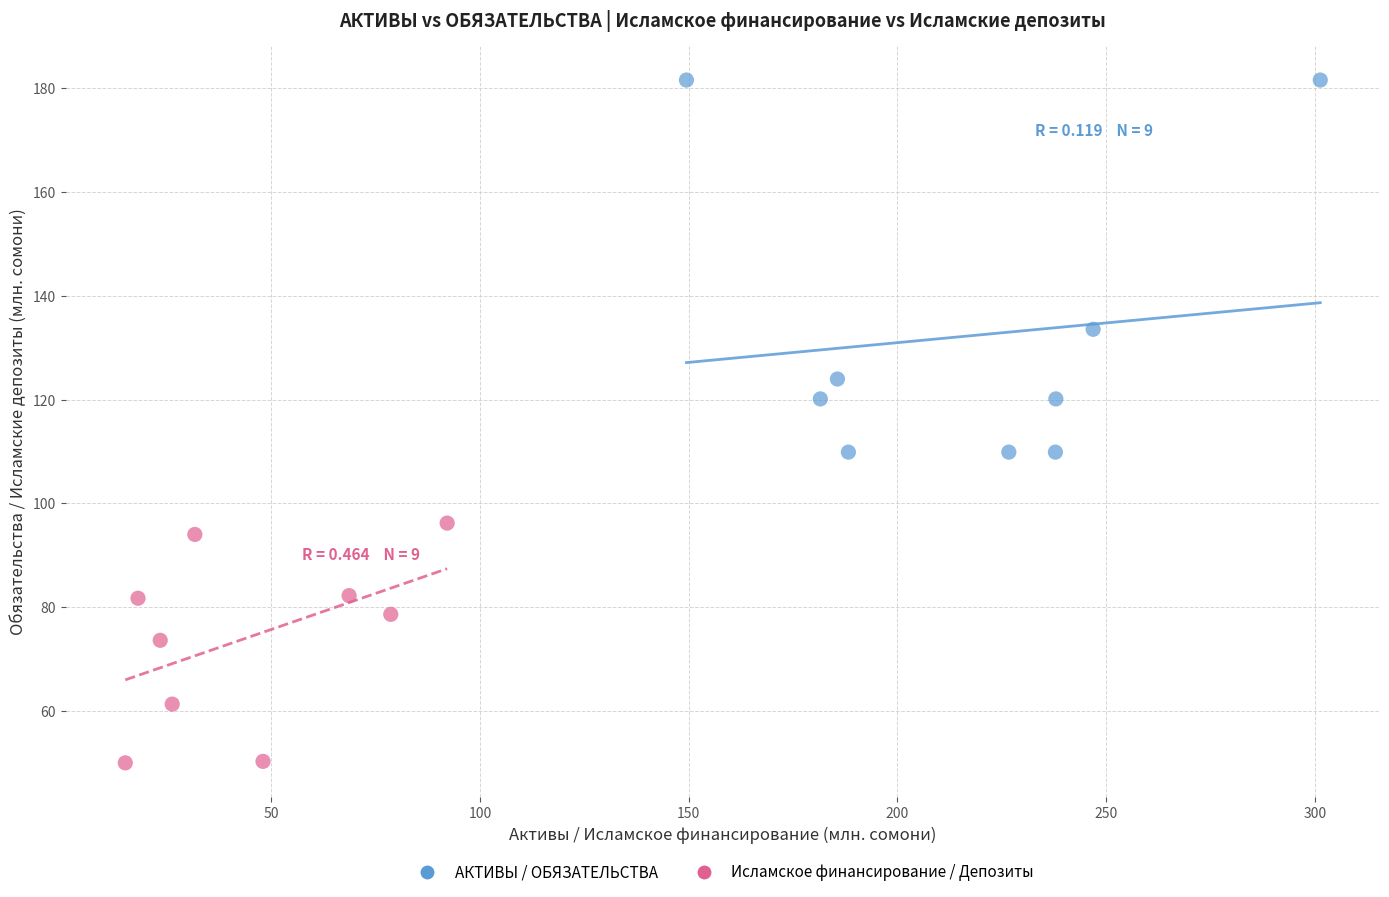

Which series contains the highest Y value?

АКТИВЫ / ОБЯЗАТЕЛЬСТВА